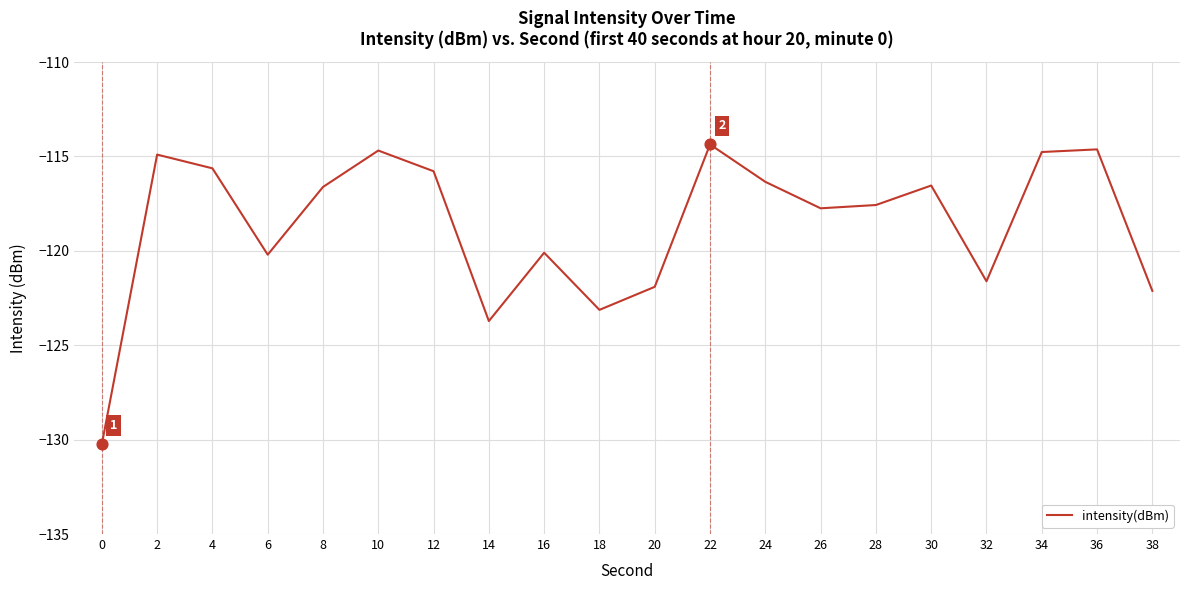

Which has a higher value, 22 or 24?

22